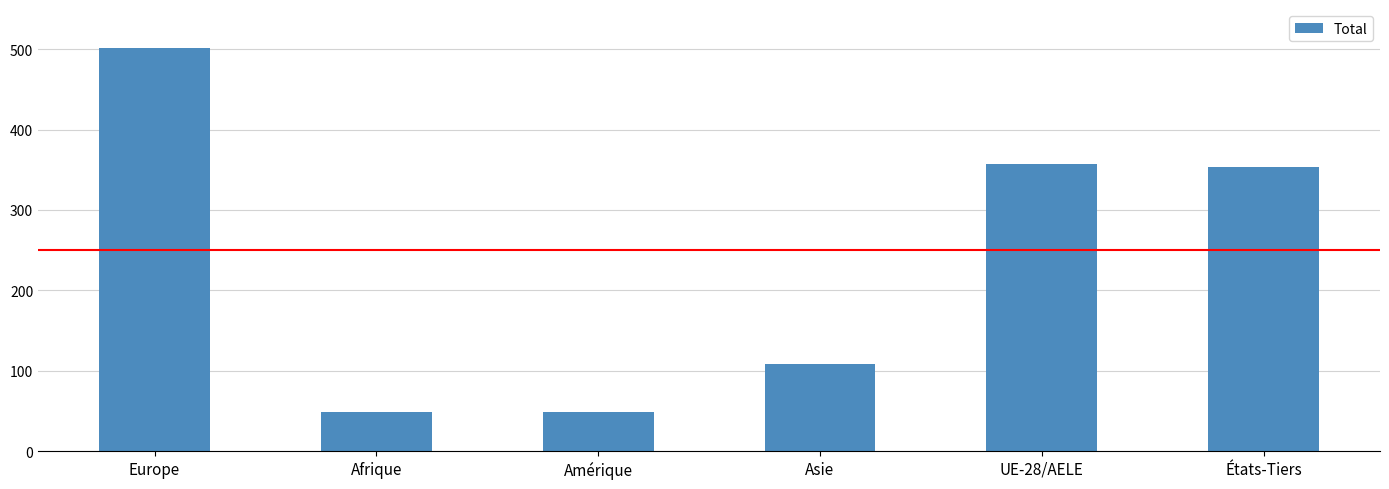

Where is the data nearest to the value 275?

États-Tiers